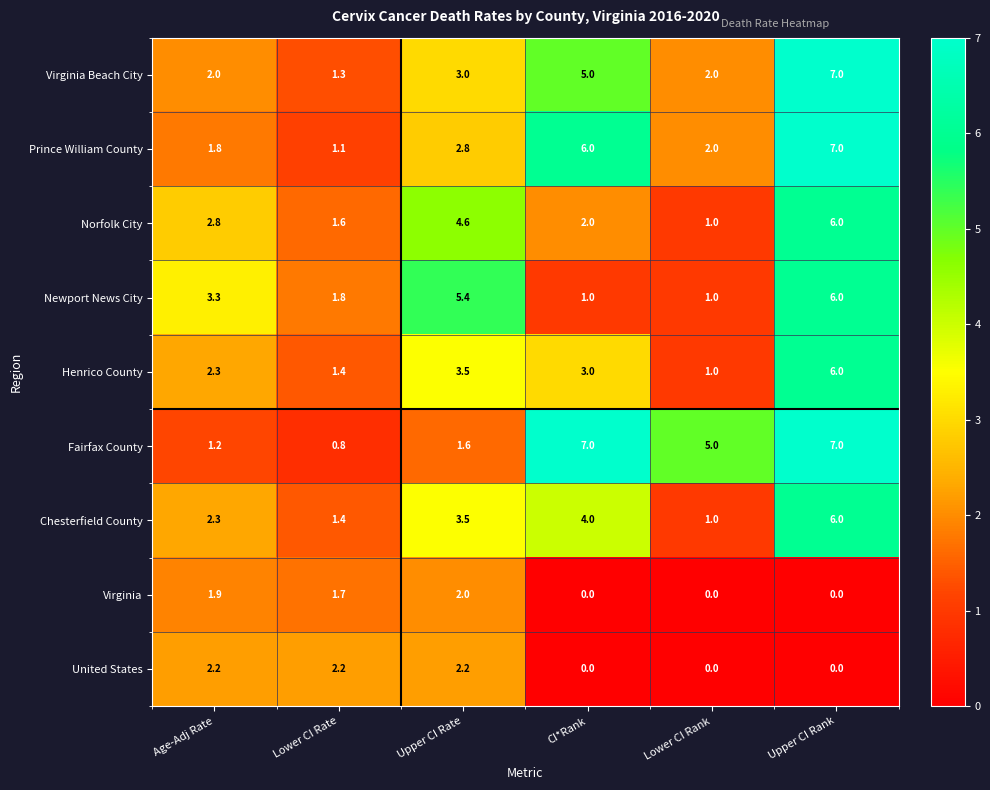

Between Lower CI Rate and CI*Rank, which series saw the biggest shift?

Fairfax County